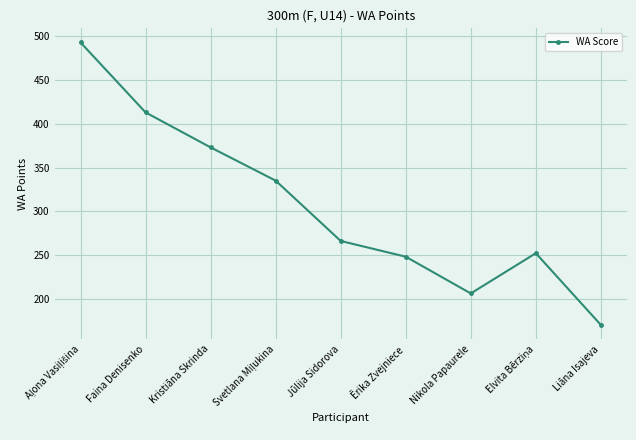

True or false: the data shows 413 at Faina Denisenko.

True